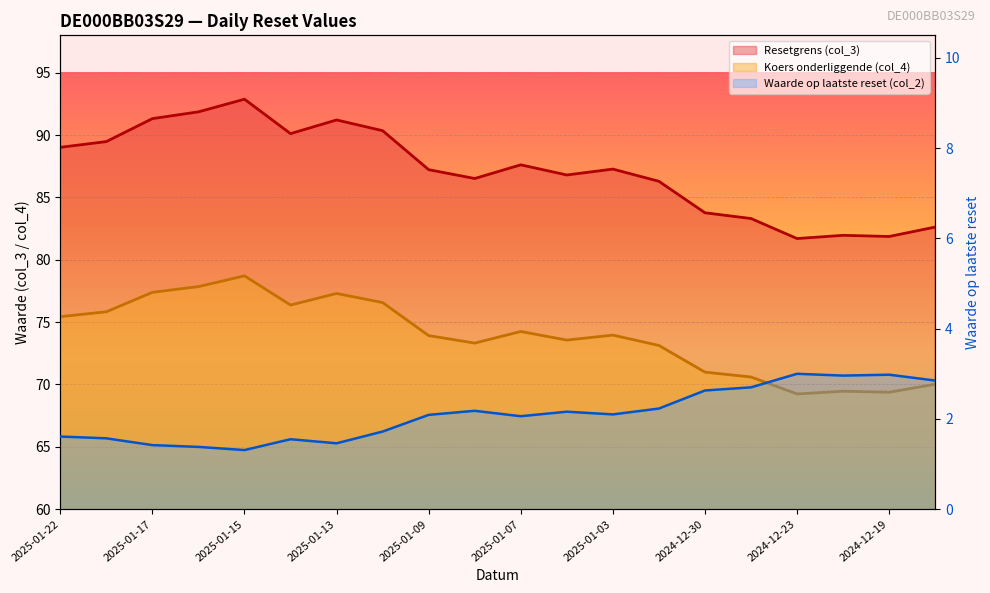

True or false: Waarde op laatste reset (col_2) and Resetgrens (col_3) intersect in this chart.

False